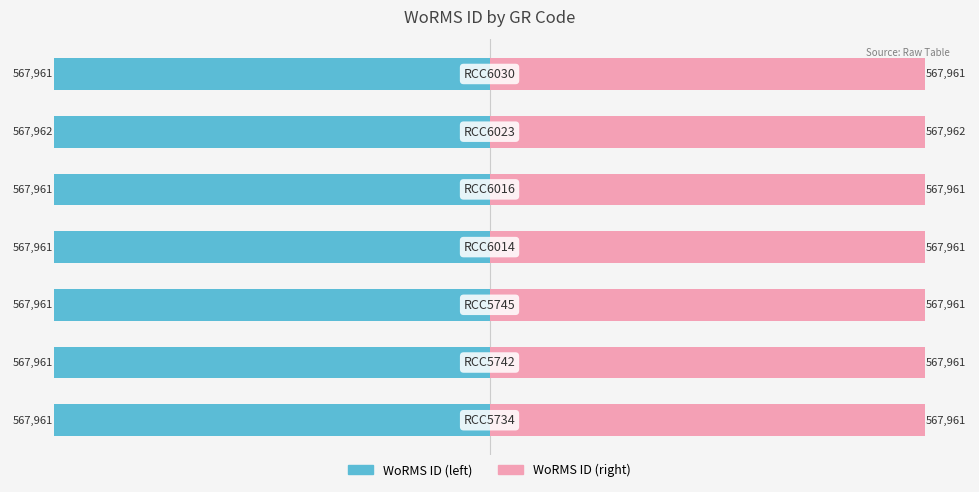

Reading right to left, what are all the values shown in this chart?

WoRMS ID (left): 400000=-567961	200000=-567962	0=-567961	−200000=-567961	−400000=-567961	−600000=-567961	−800000=-567961
WoRMS ID (right): 400000=567961	200000=567962	0=567961	−200000=567961	−400000=567961	−600000=567961	−800000=567961